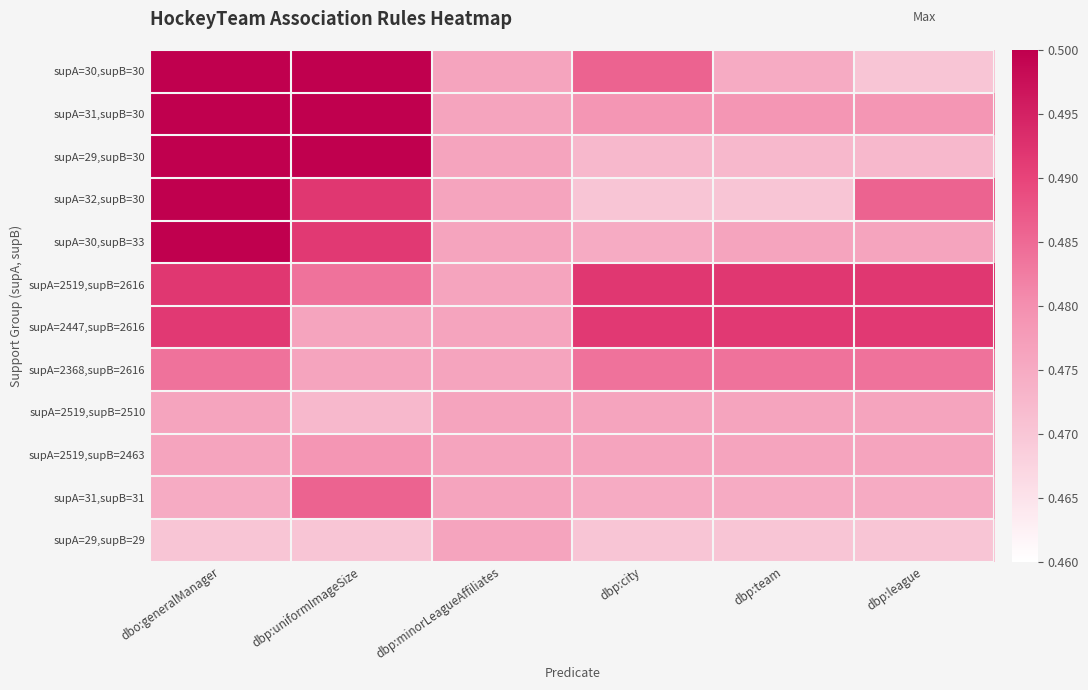

Which series has the largest total across all categories?

supA=2519,supB=2616